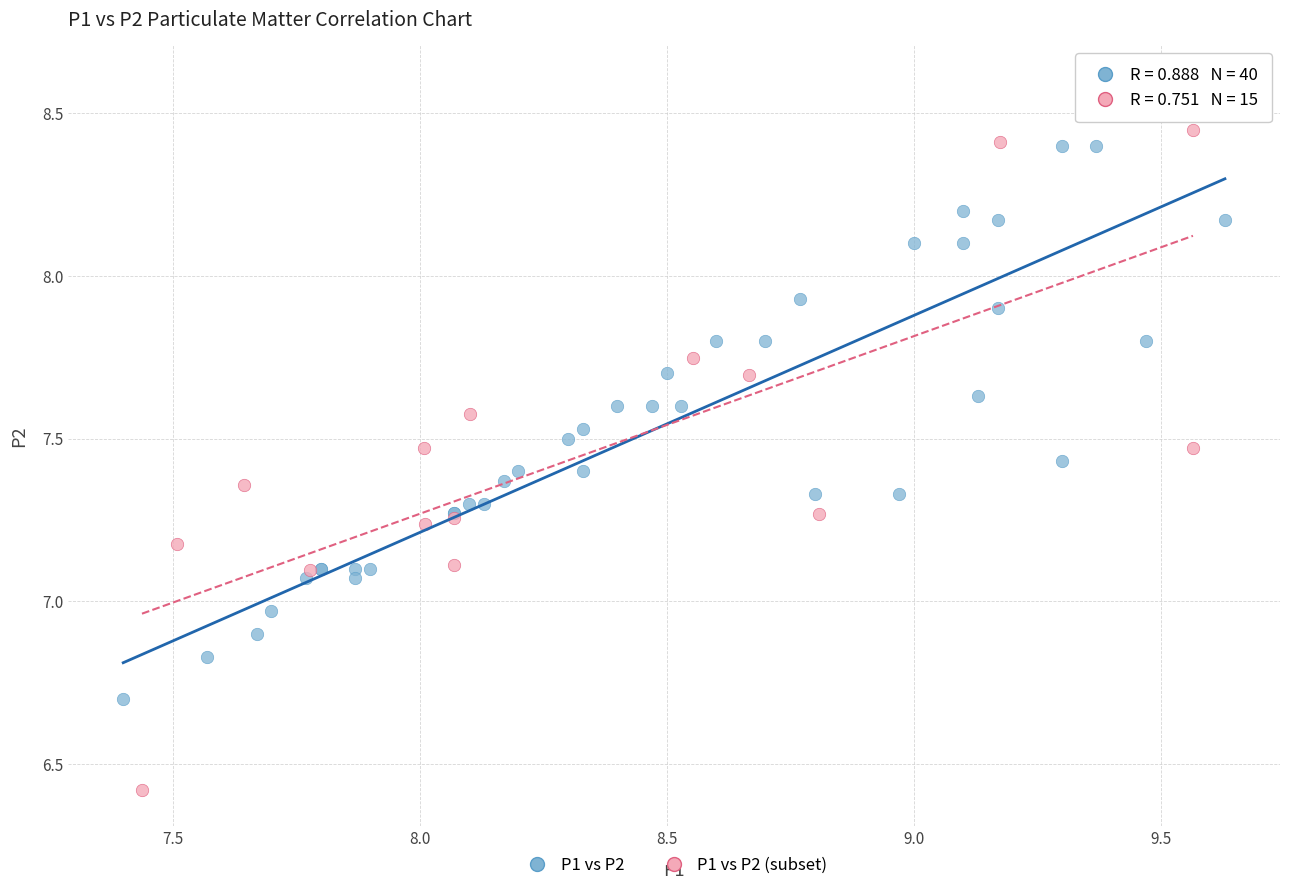

Which series contains the lowest Y value?

P1 vs P2 (subset)